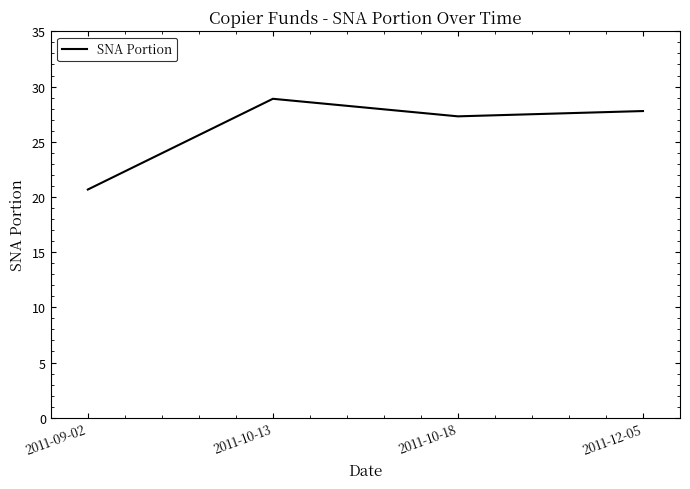

Is it true that the value at 2011-09-02 is 20.7?

True